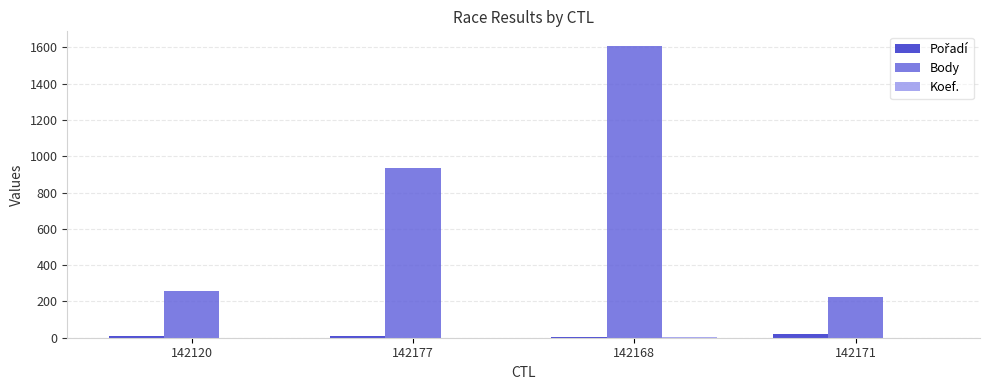

Which category has the highest value across all series?

142168